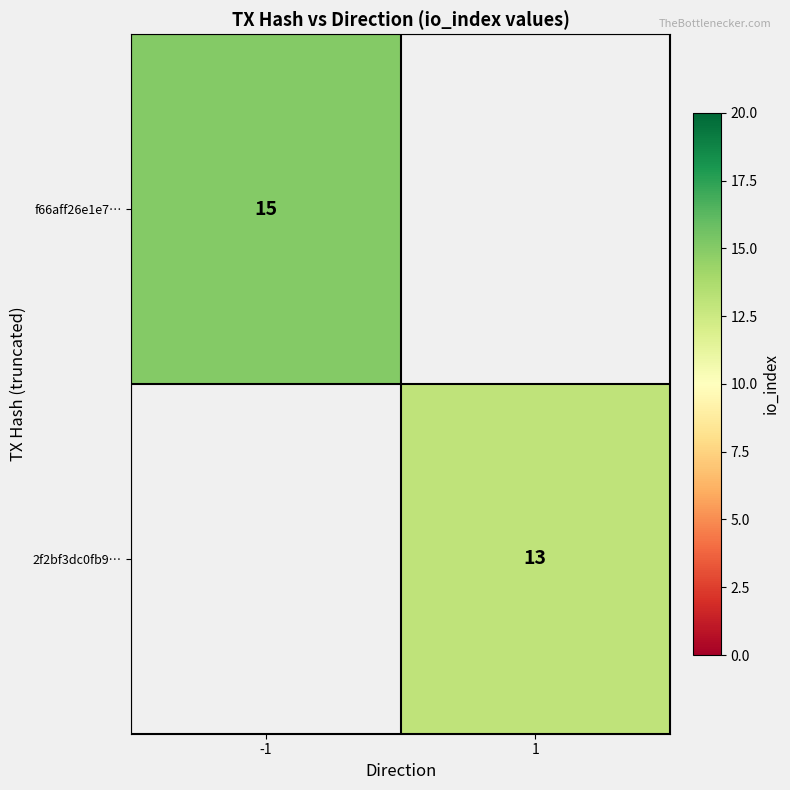

How many categories are shown in the chart?

2